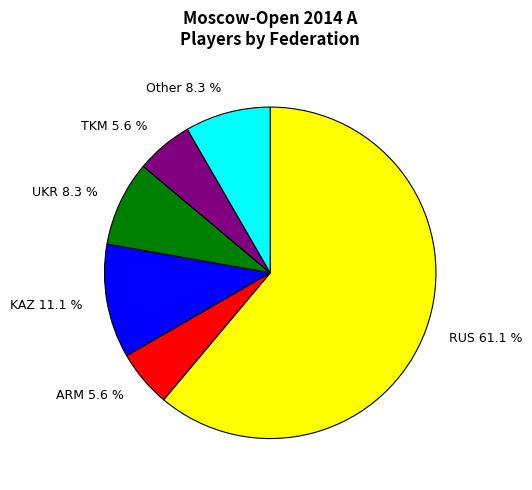

Approximately how many times larger is the value at Other 8.3 % compared to KAZ 11.1 %?

0.7